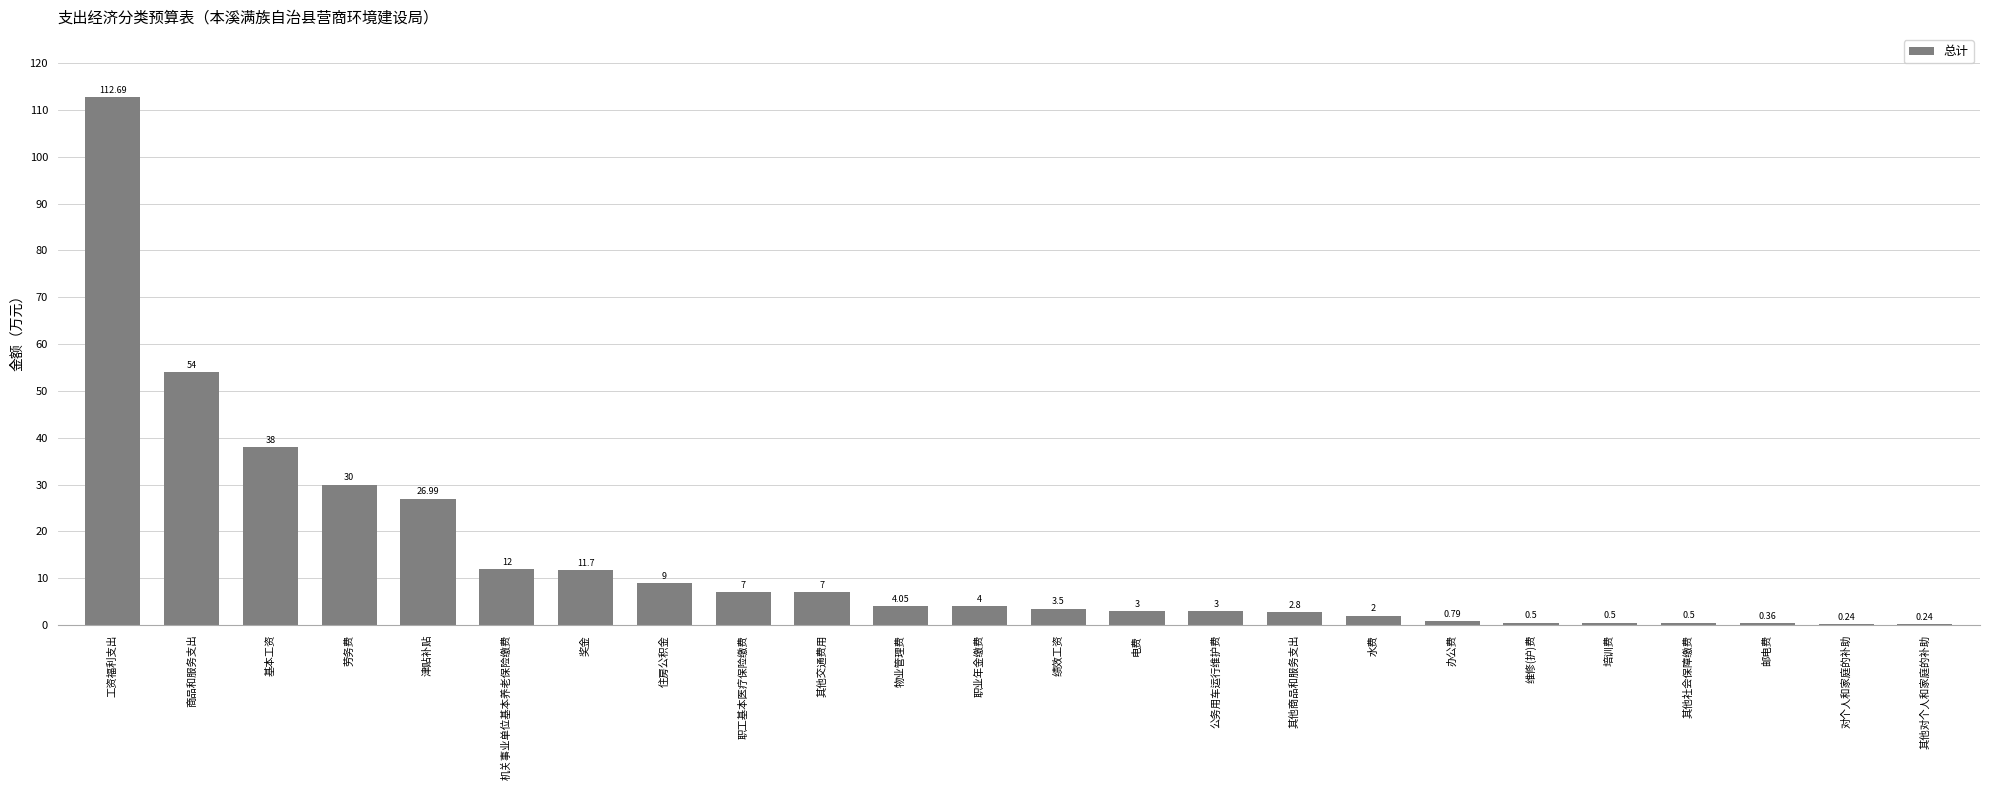

At which category does the chart reach its peak across all series?

工资福利支出